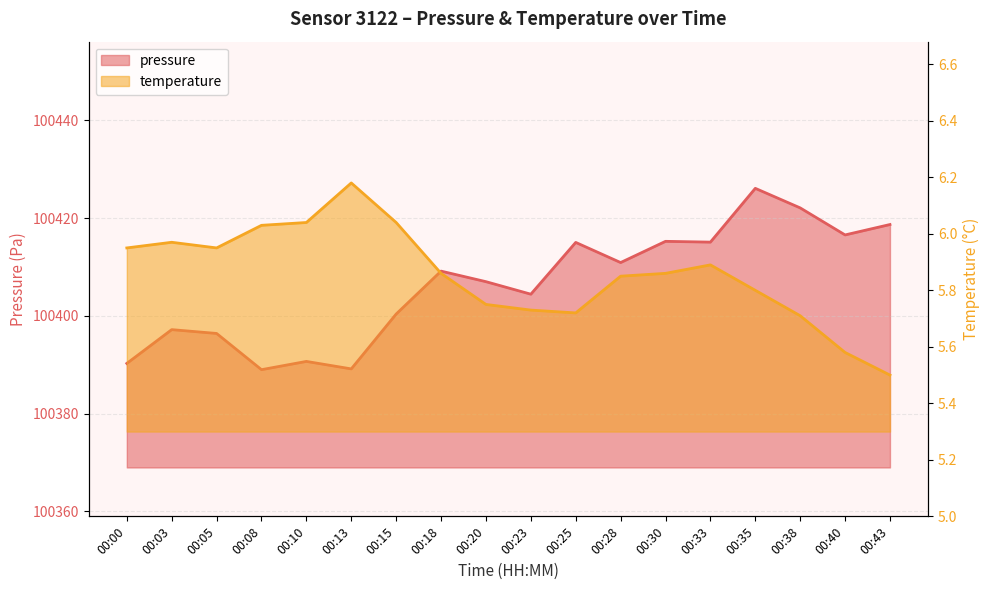

At which category does temperature reach its first local peak?

00:03